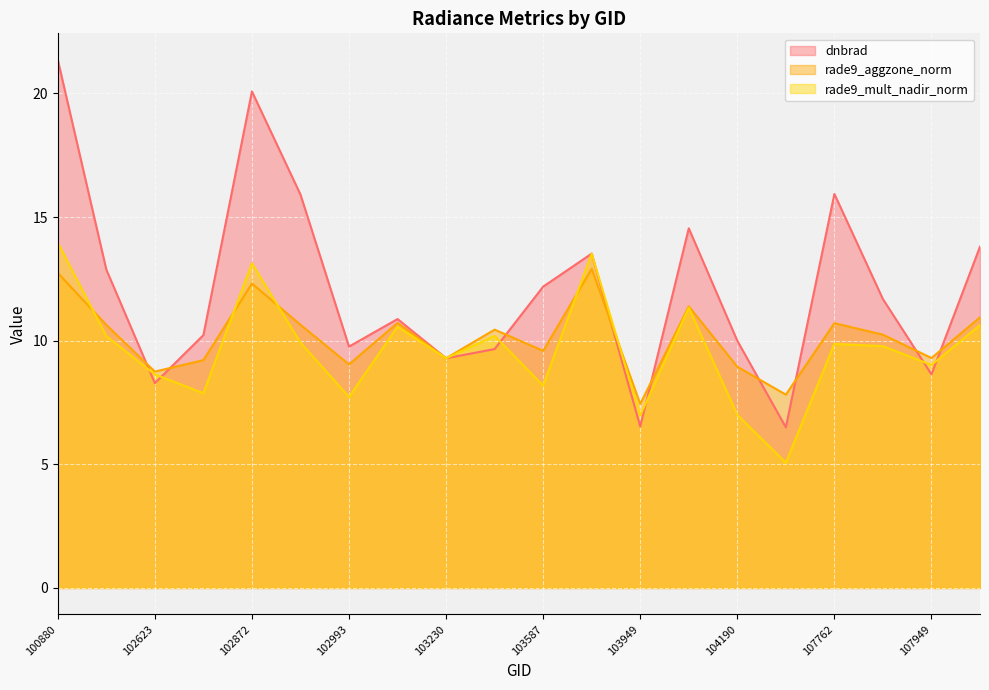

The rade9_aggzone_norm series shows 5.0 at 103713. True or false?

False